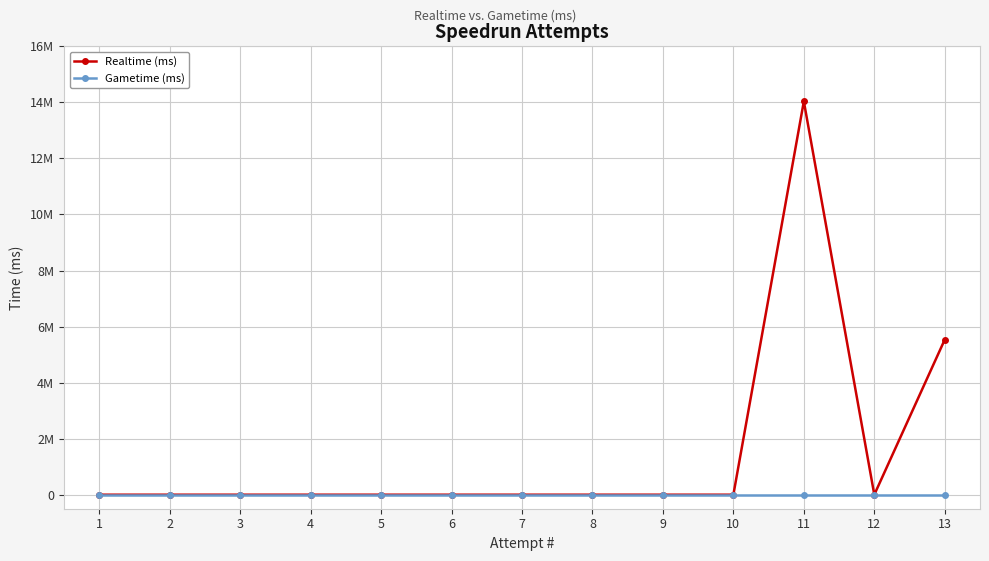

True or false: Realtime (ms) has a value of -8874965 at 9.

False